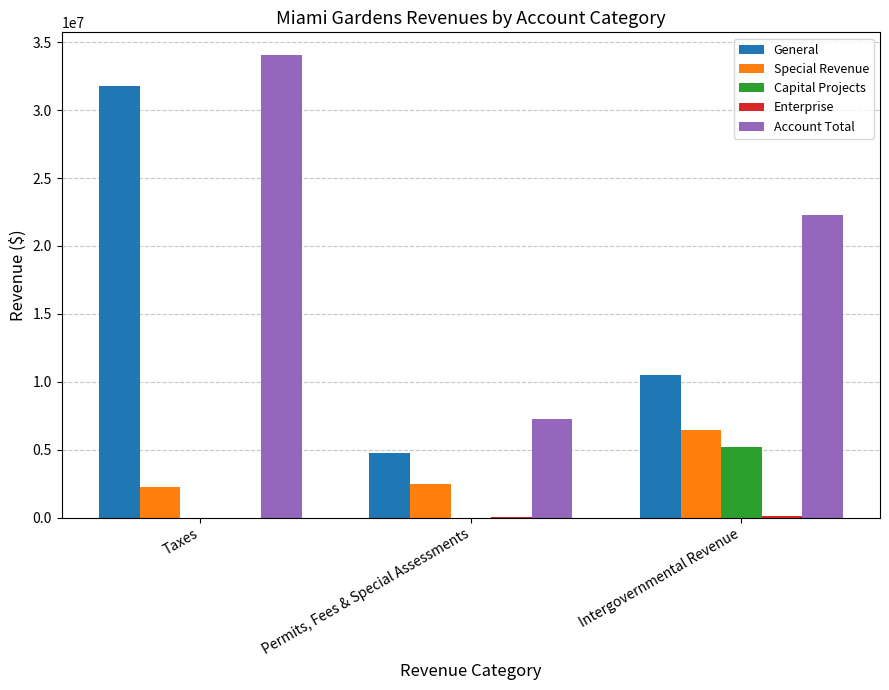

At which category is the sum across all series the highest?

Taxes